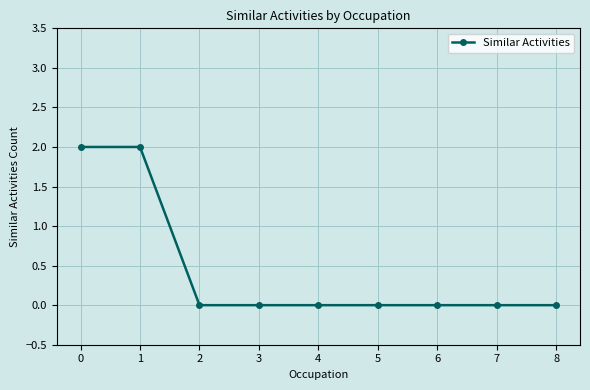

How many distinct data groups are displayed?

1